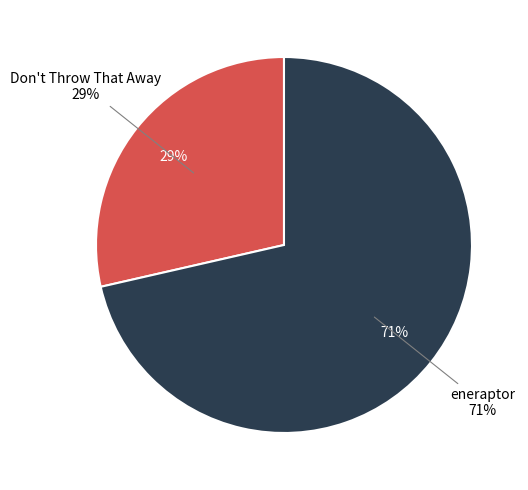

What is the majority slice?

eneraptor